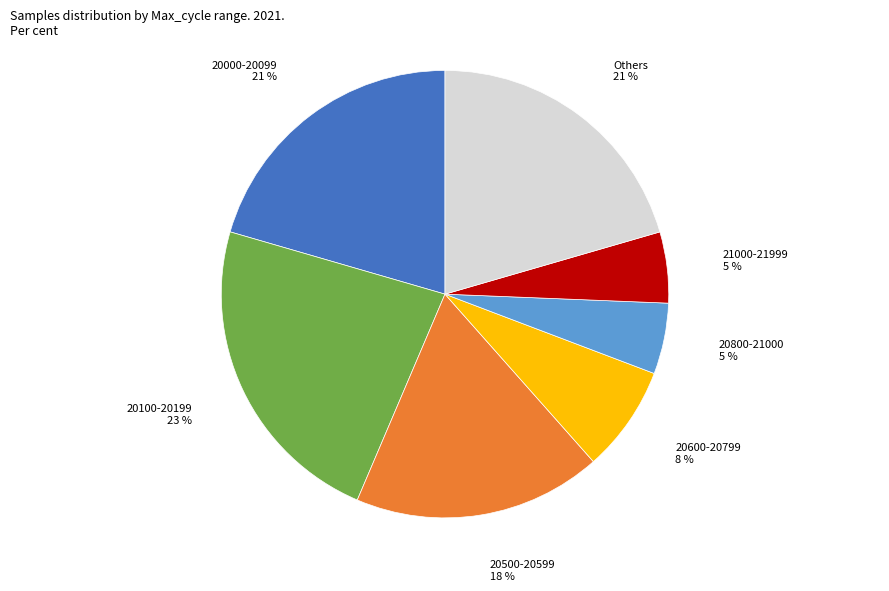

Is 21000-21999 the majority of the pie?

No